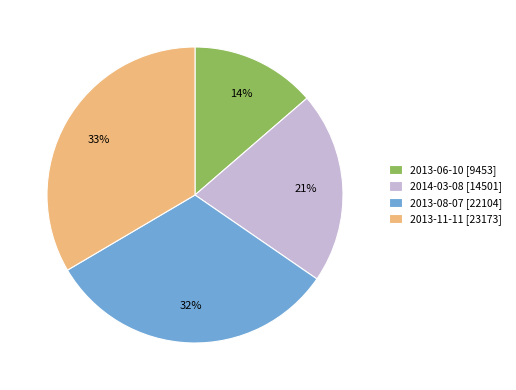

Which slice is the smallest?

2013-06-10